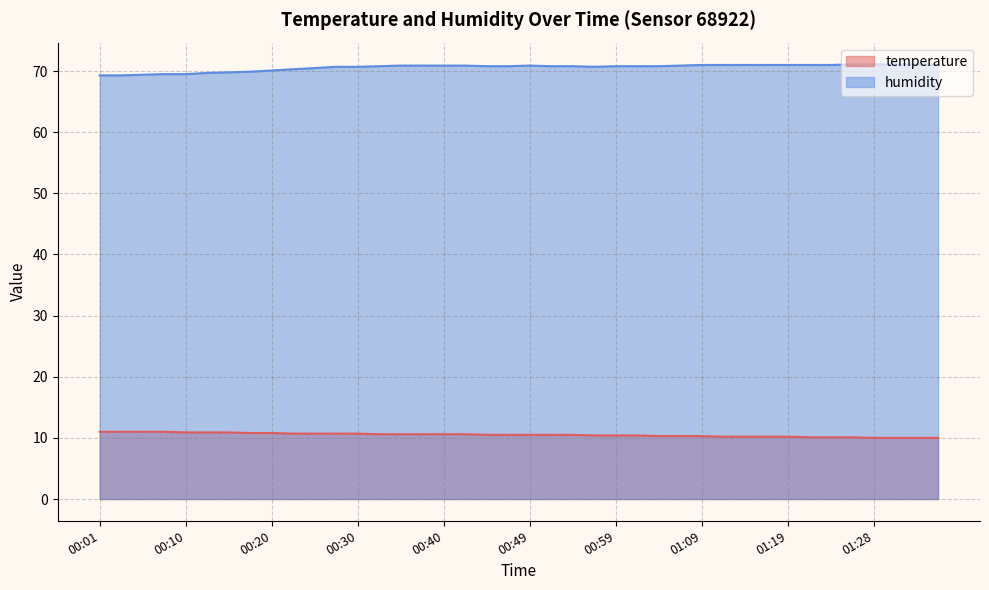

True or false: temperature has a value of 10.3 at 01:04.

True